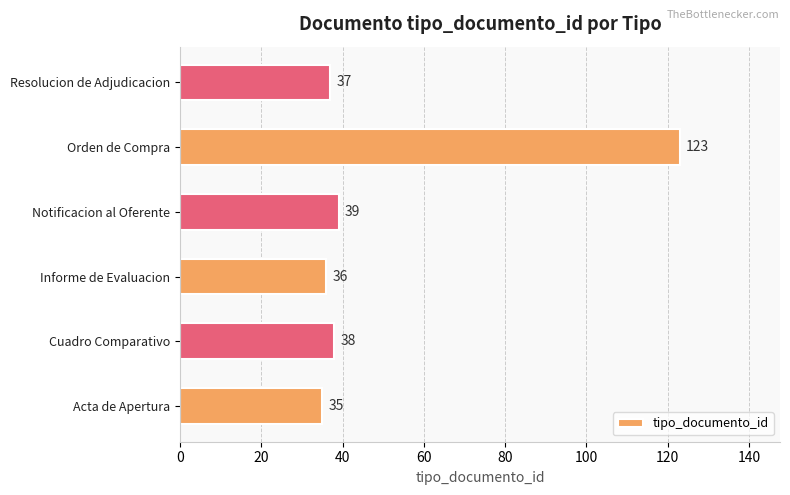

At which category does the chart reach its peak across all series?

Orden de Compra